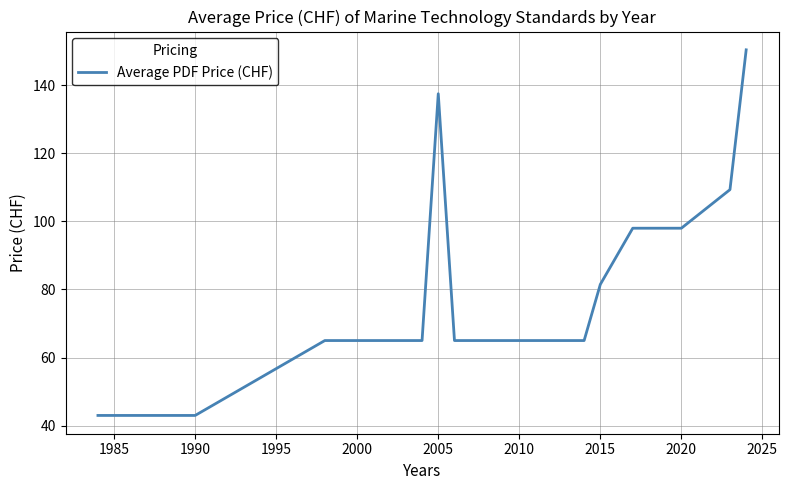

What is the difference between the maximum and minimum values?

107.4